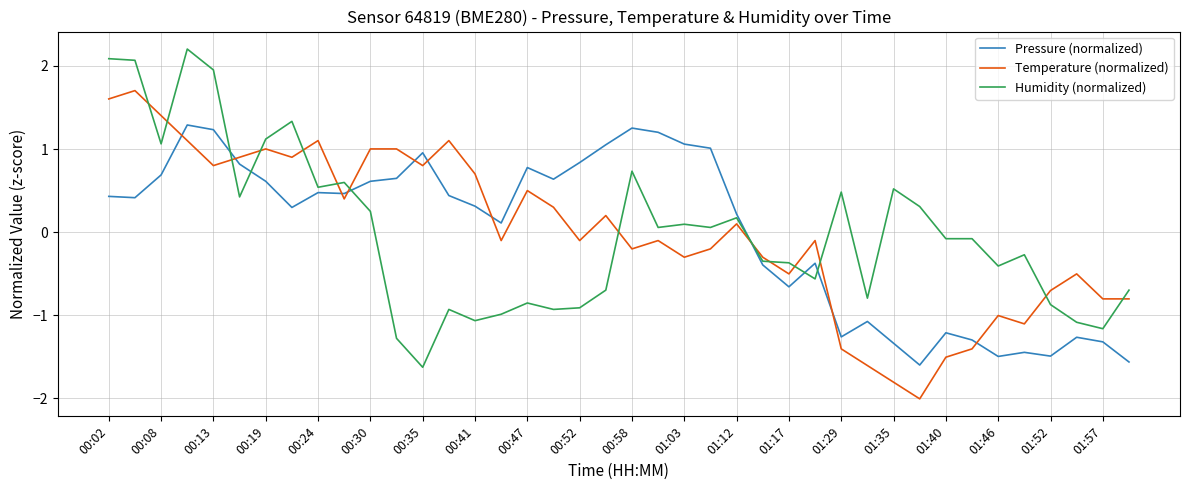

How many positive values does the Pressure (normalized) series have?

25